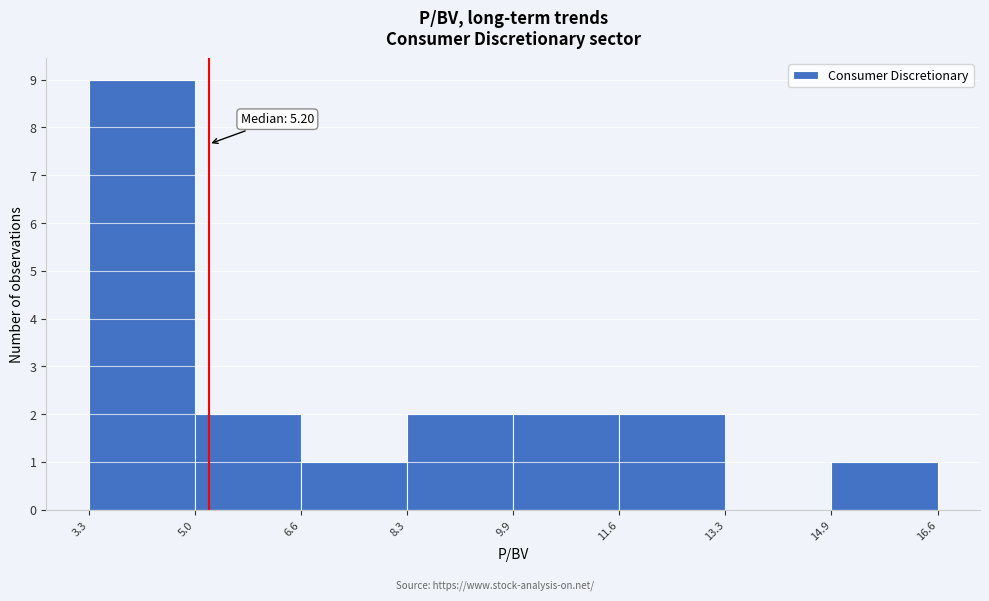

Which range on the x-axis has the tallest bar?

3.3 to 5.0